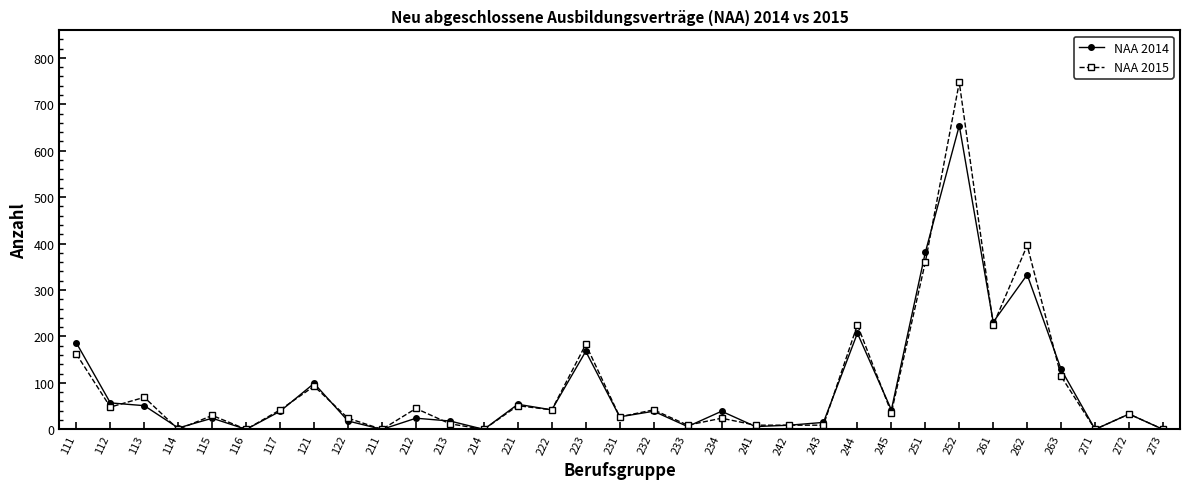

Which category has the highest value in the NAA 2014 series?

252